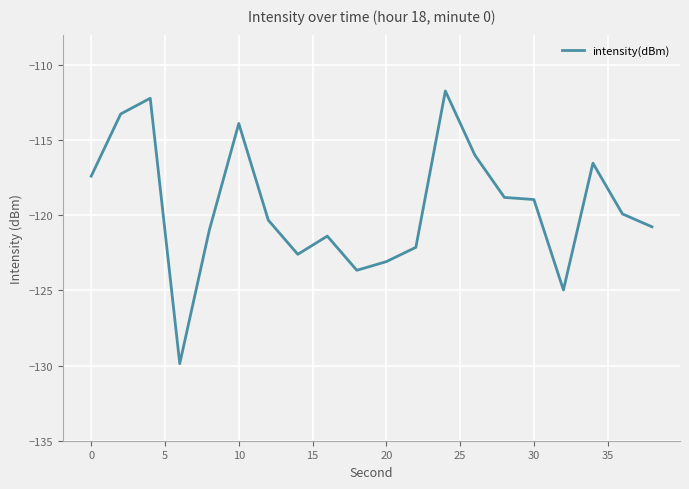

What is the minimum value shown in the chart?

-129.9